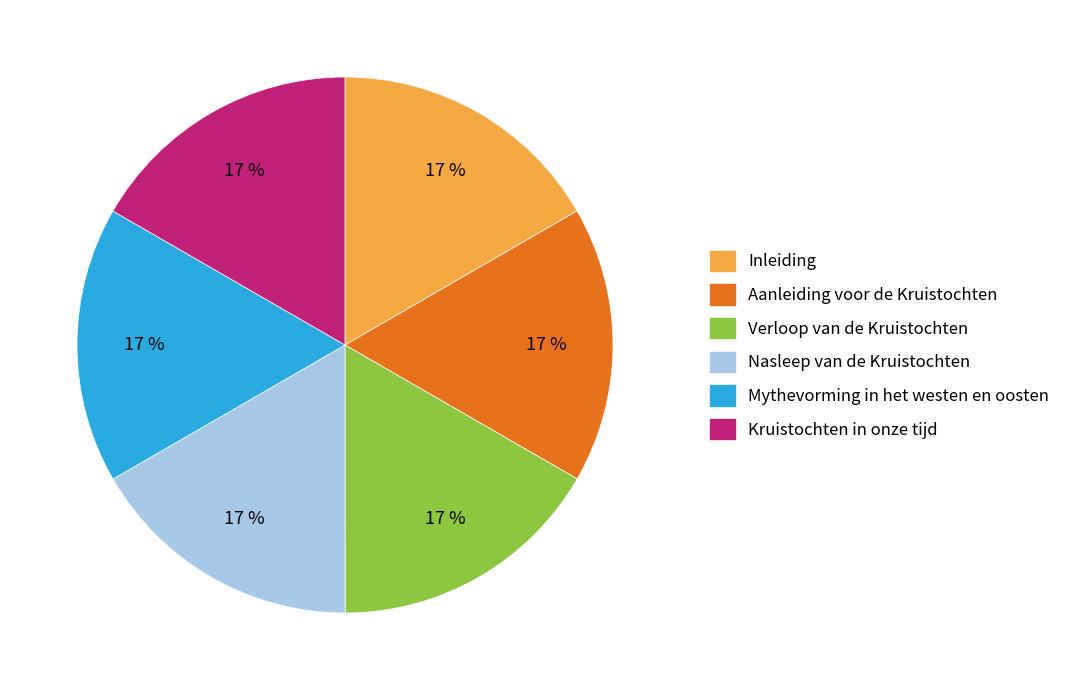

Is there any slice that represents more than half of the pie?

No